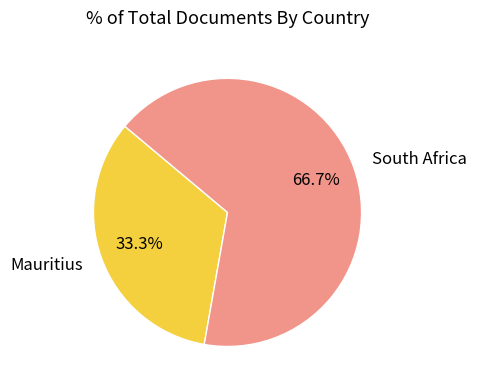

True or false: South Africa accounts for 67% of the total.

True